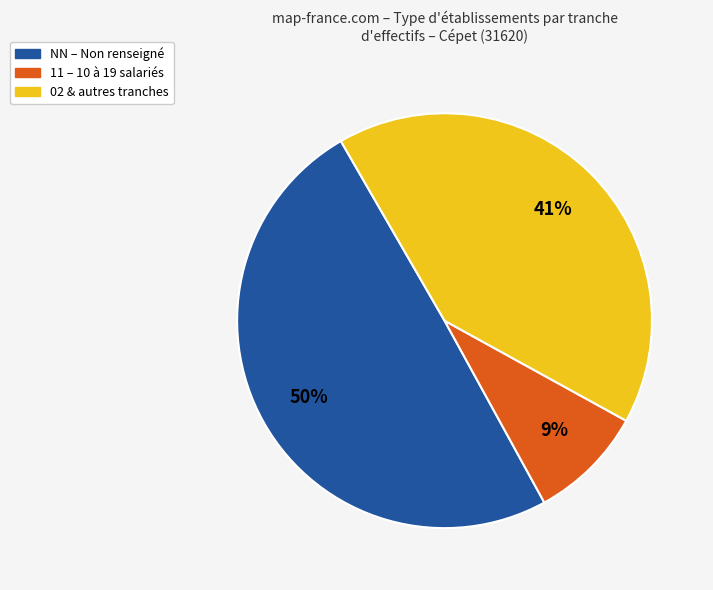

Does any single category account for the majority?

No